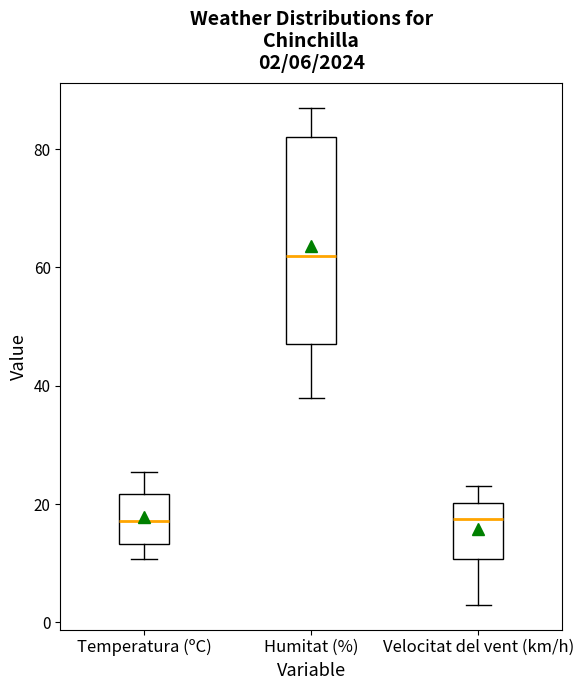

Comparing the boxes themselves (not the whiskers), which one is the tallest?

Humitat (%)